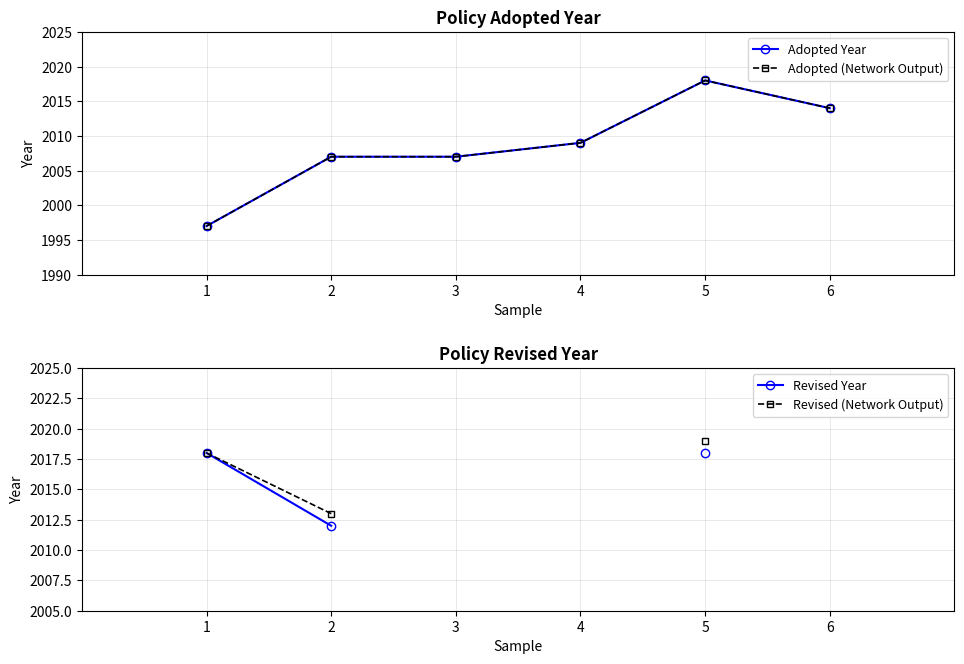

At 3, list the series in order from smallest to largest.

Adopted Year, Adopted (Network Output), Revised Year, Revised (Network Output)